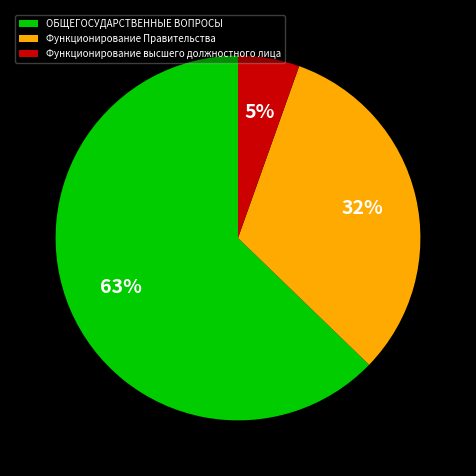

True or false: Функционирование Правительства accounts for 32% of the total.

True